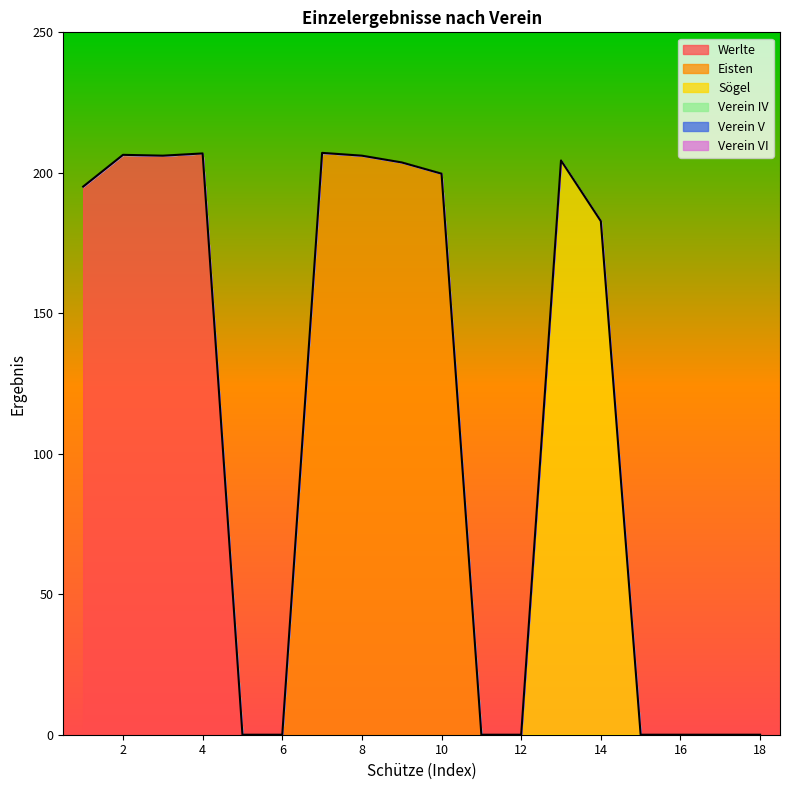

At Schütze 3, list the series in order from smallest to largest.

Eisten, Sögel, Verein IV, Verein V, Verein VI, Werlte